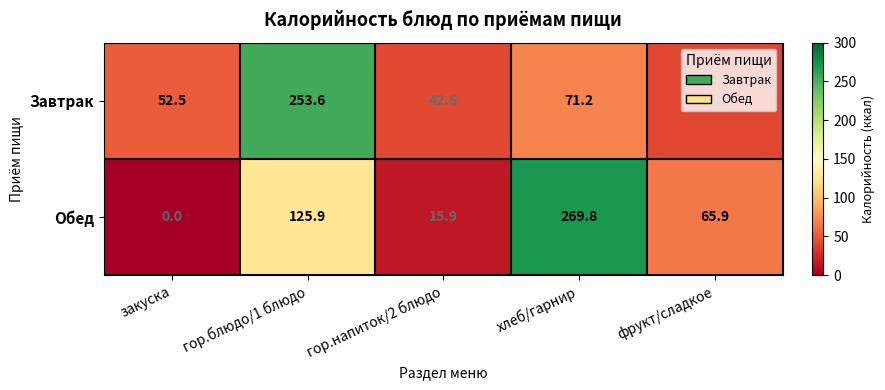

Where does the Обед series first go above 65?

гор.блюдо/1 блюдо